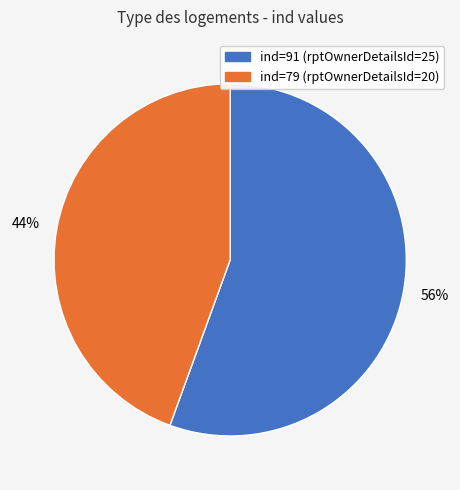

How many segments does this pie chart have?

2